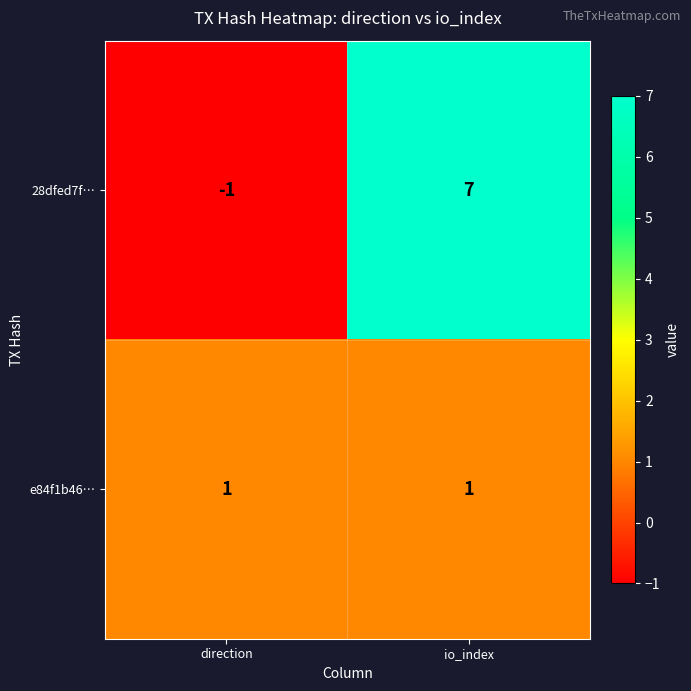

Which category has the highest value across all series?

io_index